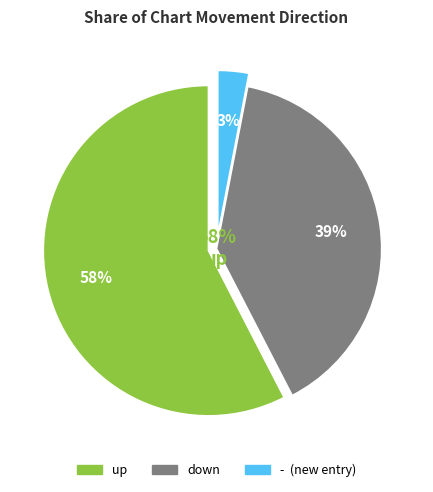

Is it true that up is 58% of the pie?

True